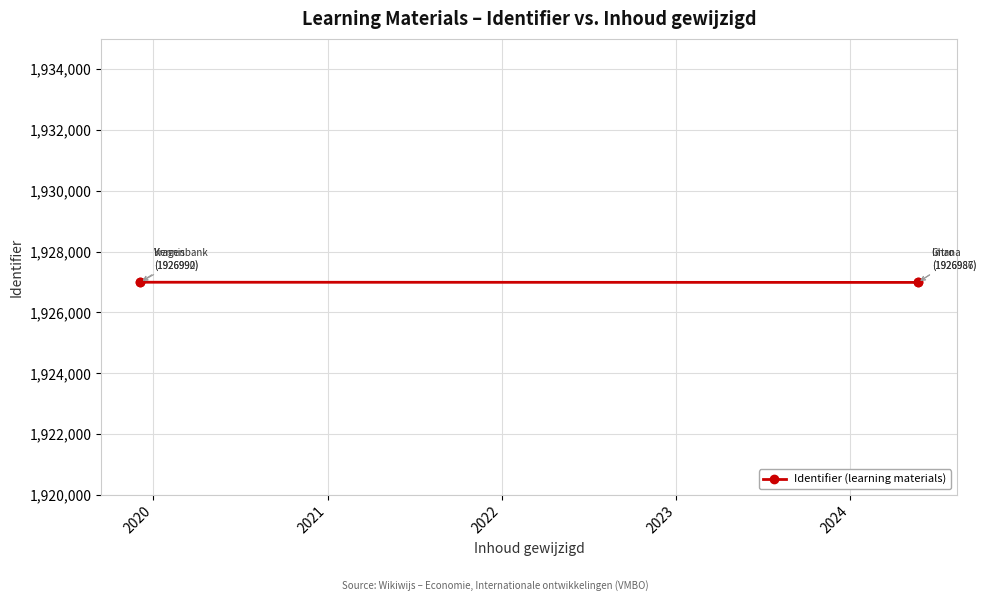

What is the ratio of the value at 2021 to the value at 2020?

1.0